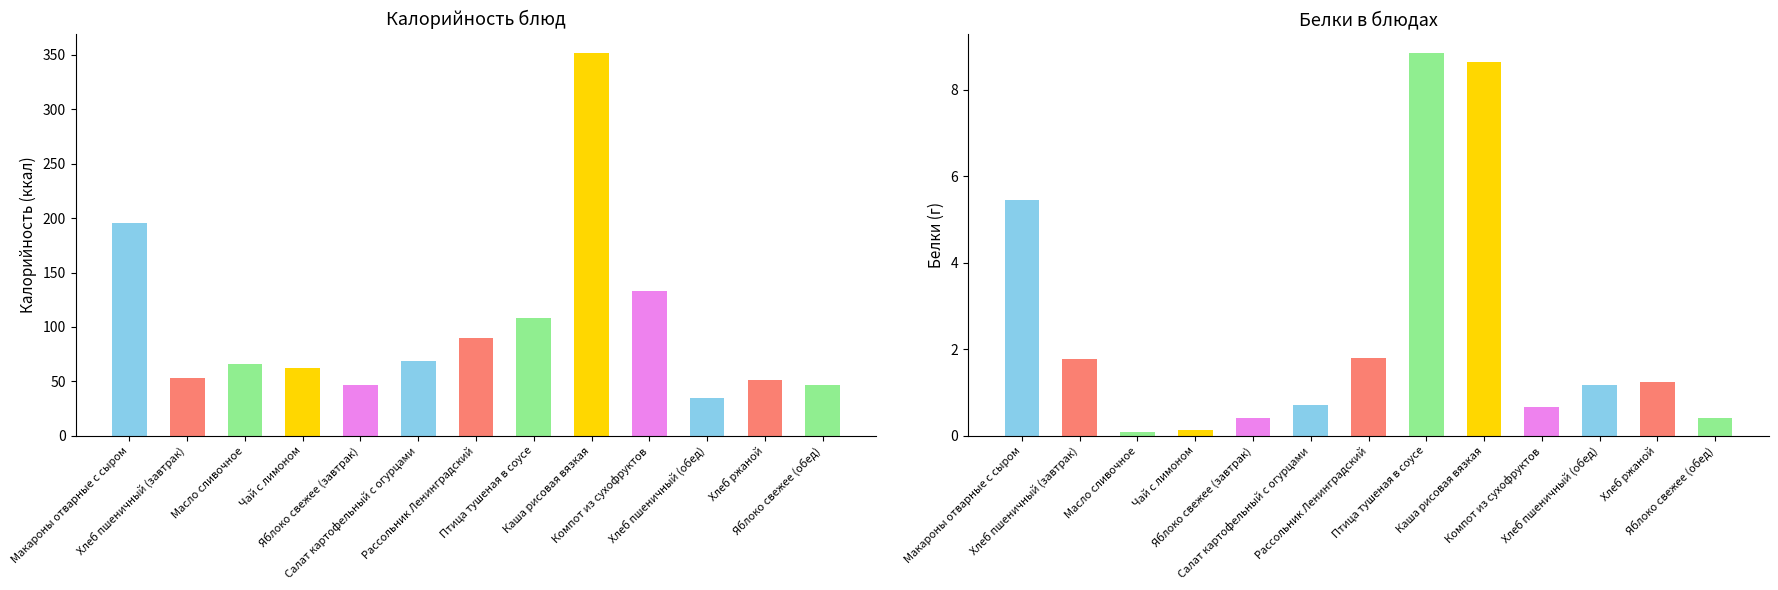

At Хлеб ржаной, list the series in order from largest to smallest.

Калорийность, Белки